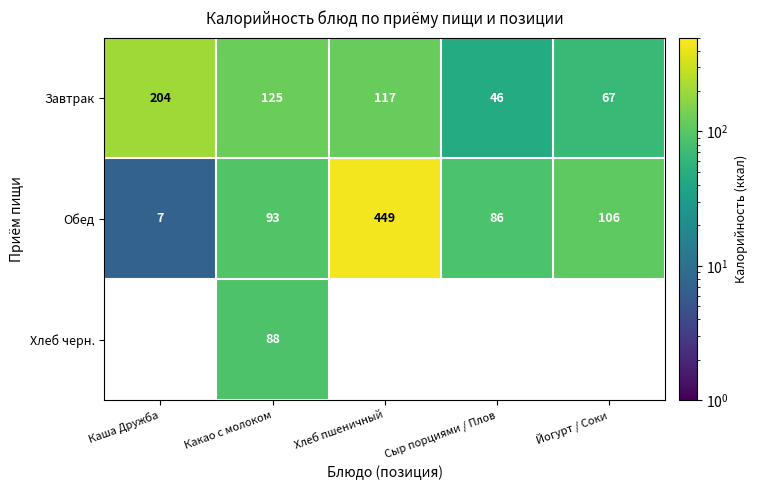

The Завтрак series shows 67 at Йогурт / Соки. True or false?

True